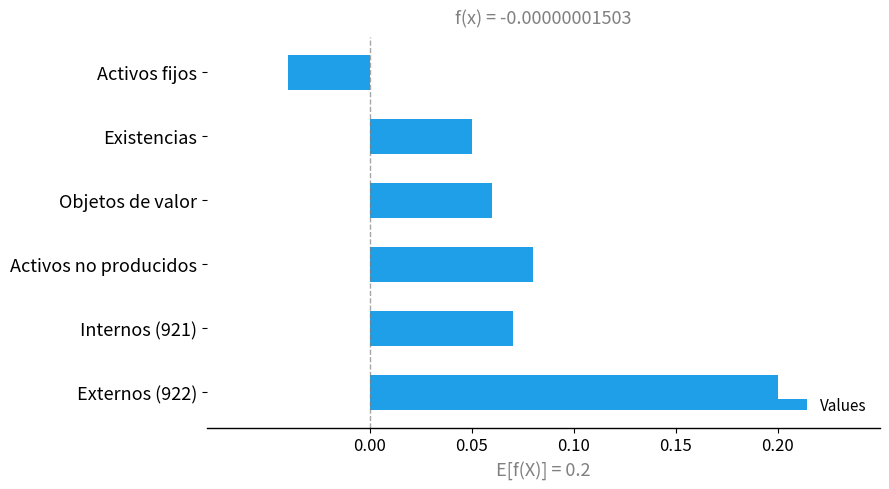

Which category has the highest value across all series?

Externos (922)